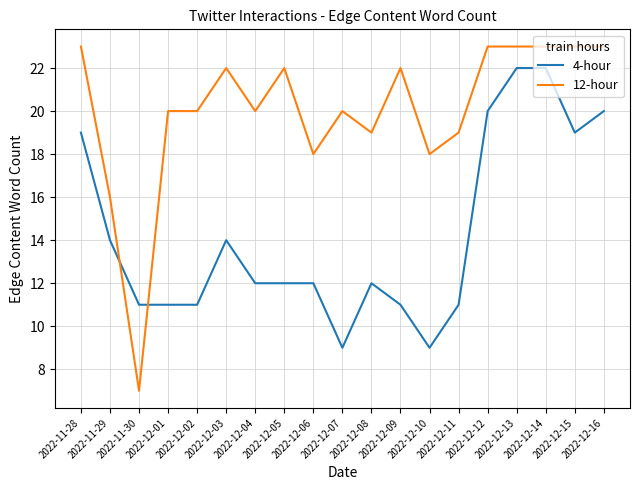

Reading left to right, list all the values displayed in this chart.

4-hour: 2022-11-28=19	2022-11-29=14	2022-11-30=11	2022-12-01=11	2022-12-02=11	2022-12-03=14	2022-12-04=12	2022-12-05=12	2022-12-06=12	2022-12-07=9	2022-12-08=12	2022-12-09=11	2022-12-10=9	2022-12-11=11	2022-12-12=20	2022-12-13=22	2022-12-14=22	2022-12-15=19	2022-12-16=20
12-hour: 2022-11-28=23	2022-11-29=16	2022-11-30=7	2022-12-01=20	2022-12-02=20	2022-12-03=22	2022-12-04=20	2022-12-05=22	2022-12-06=18	2022-12-07=20	2022-12-08=19	2022-12-09=22	2022-12-10=18	2022-12-11=19	2022-12-12=23	2022-12-13=23	2022-12-14=23	2022-12-15=23	2022-12-16=23